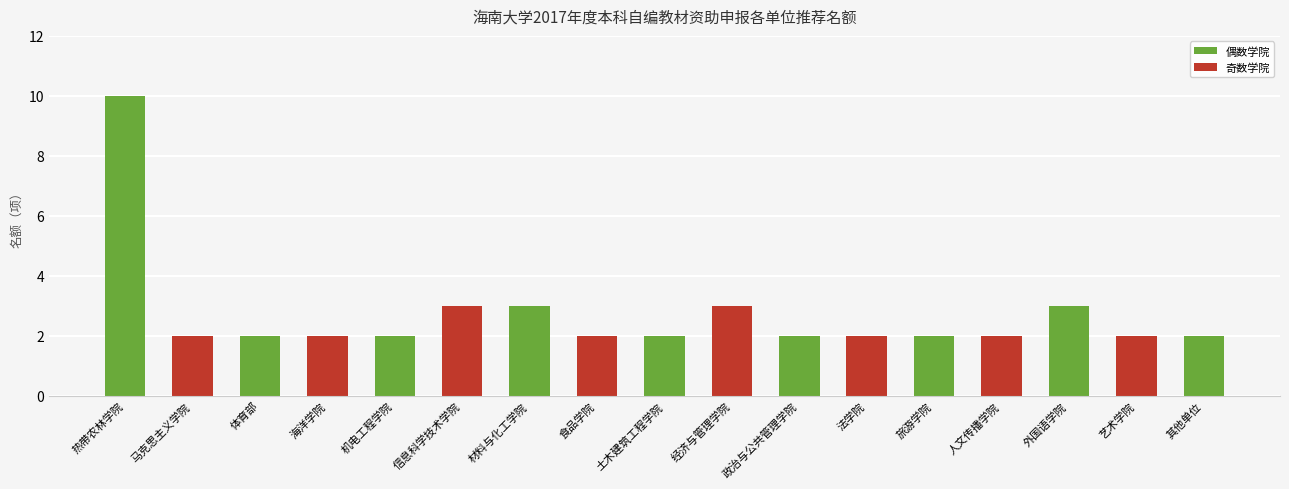

What is the ratio of the value at 海洋学院 to the value at 材料与化工学院?

0.7